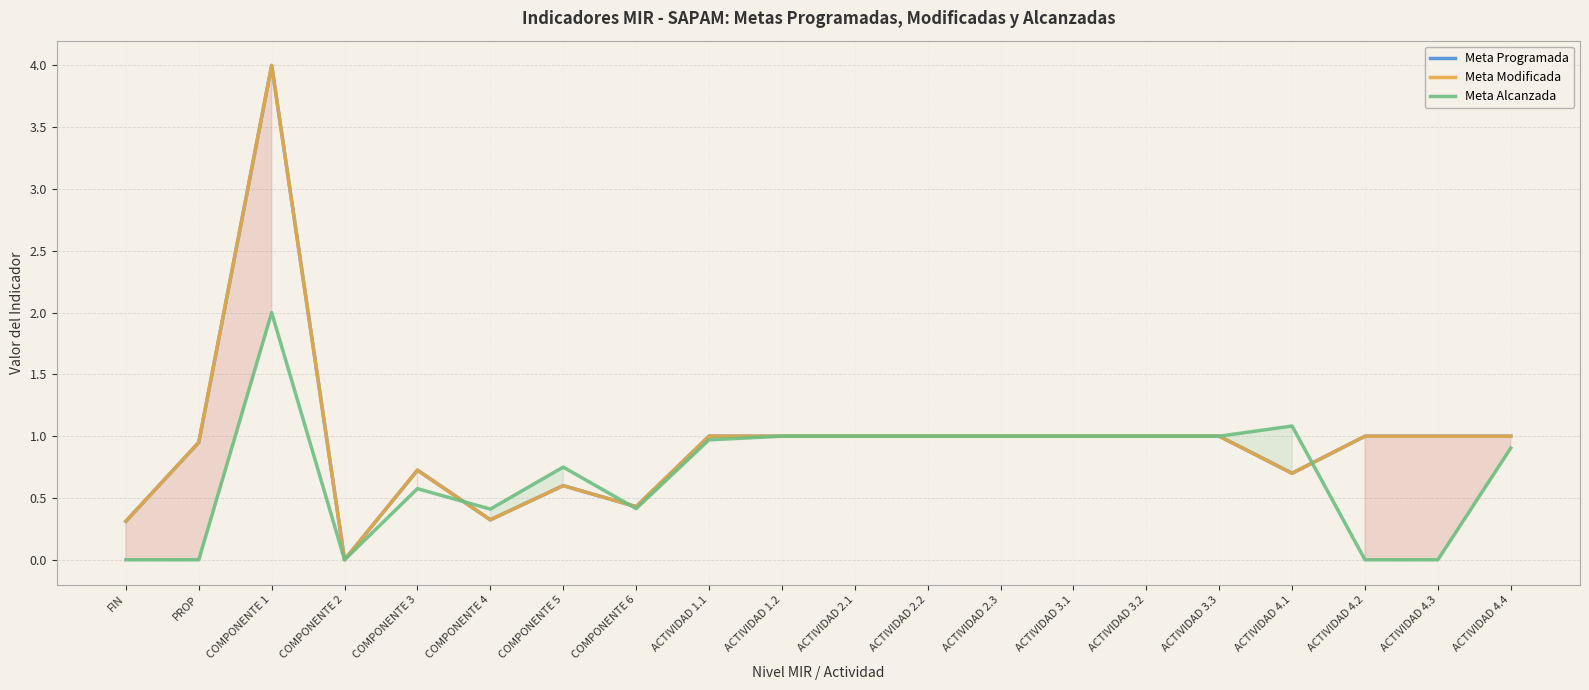

How many values in Meta Programada are above zero?

19